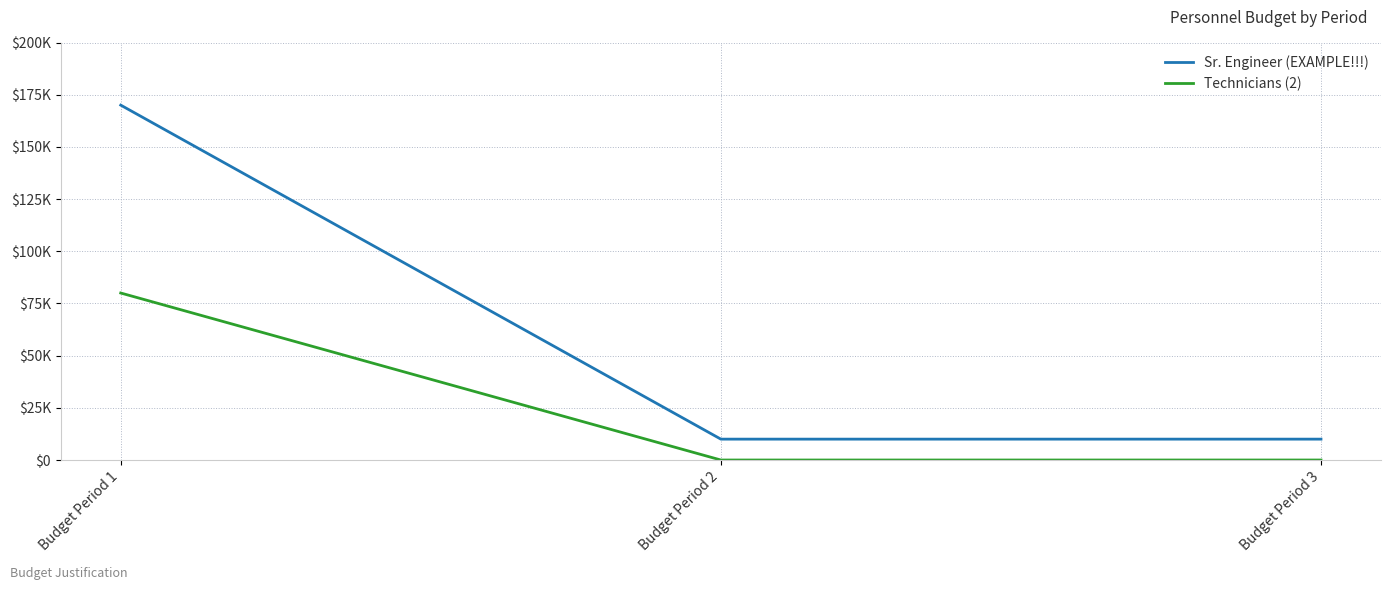

What is the difference between the maximum and minimum values in the Technicians (2) series?

80000